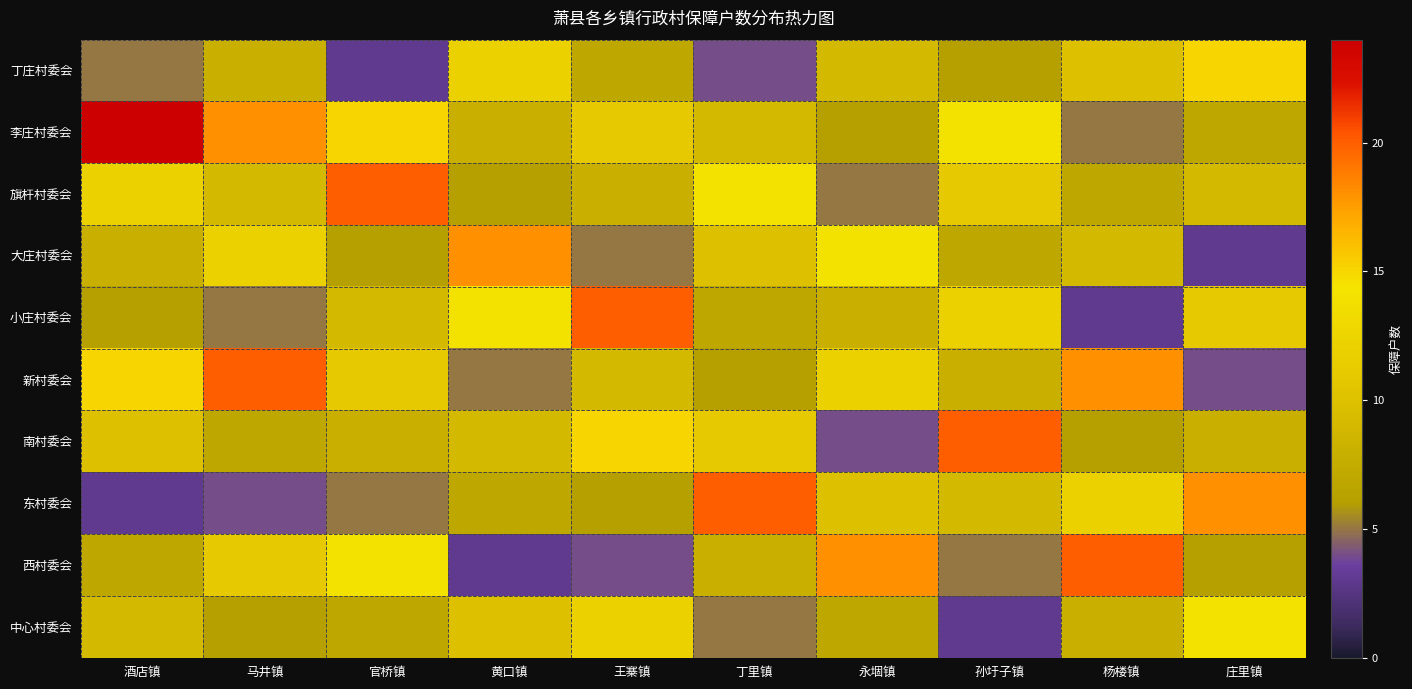

Which label corresponds to the largest value in the chart?

酒店镇